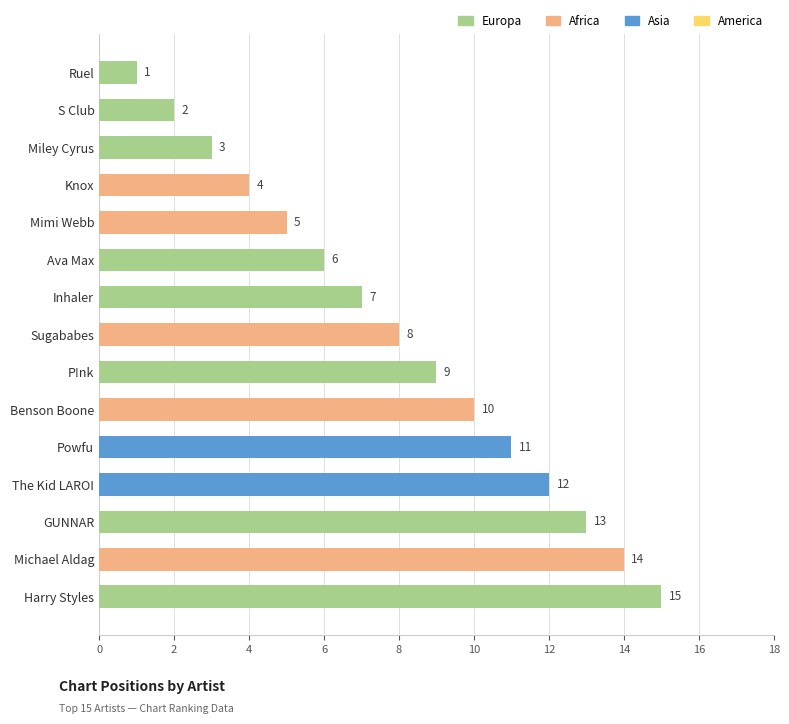

At which label is the value closest to 8?

Sugababes